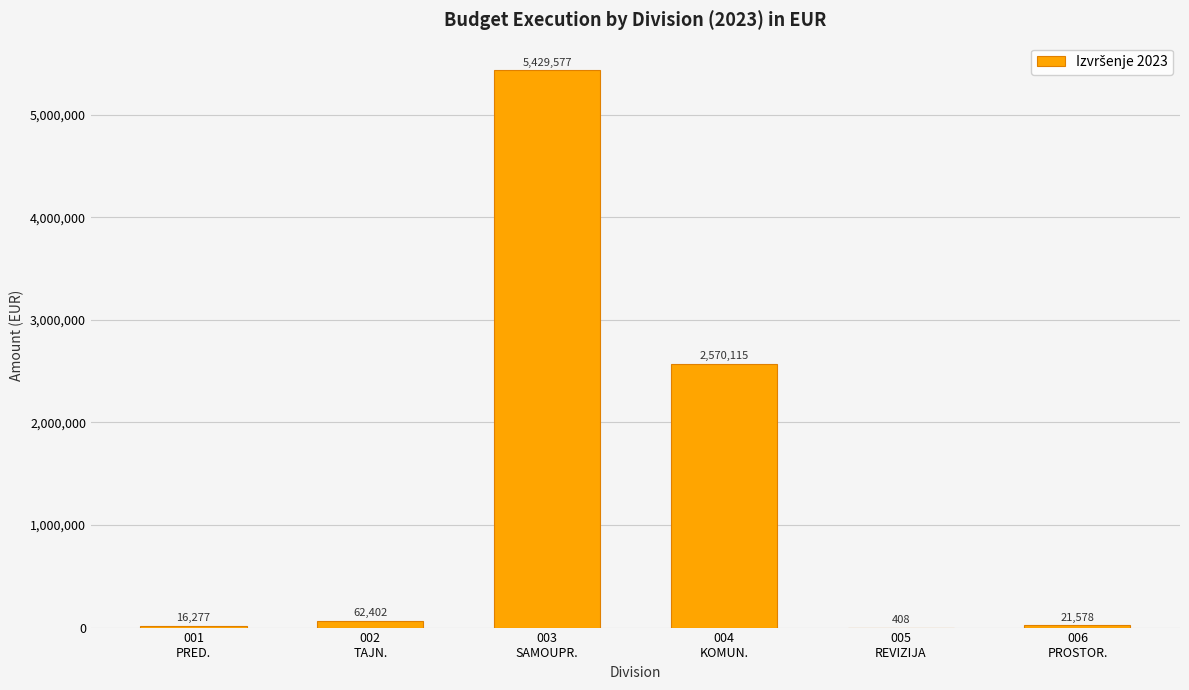

What is the maximum value shown in the chart?

5429576.5